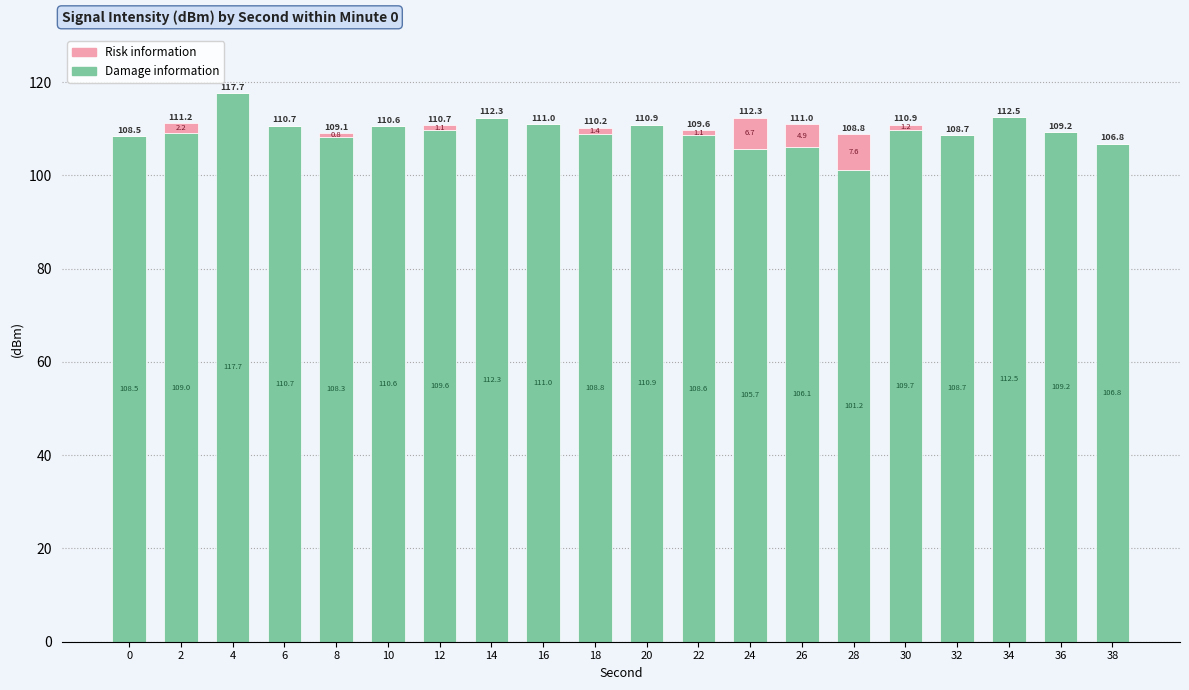

What value does the Damage information series have at 6?

110.7